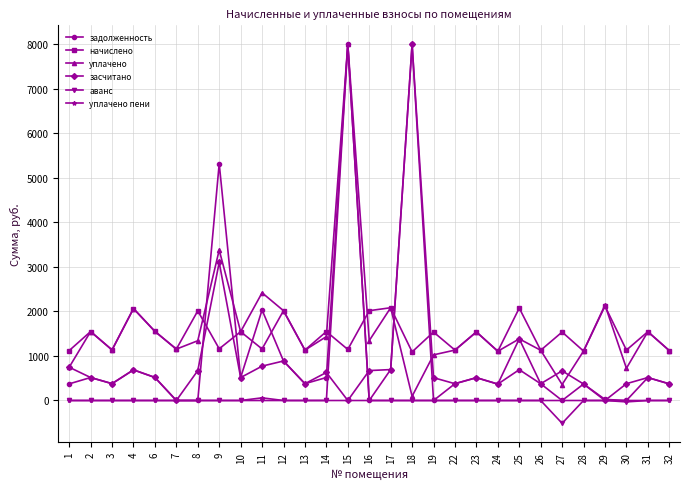

The value of аванс at 14 is 0.0. True or false?

True